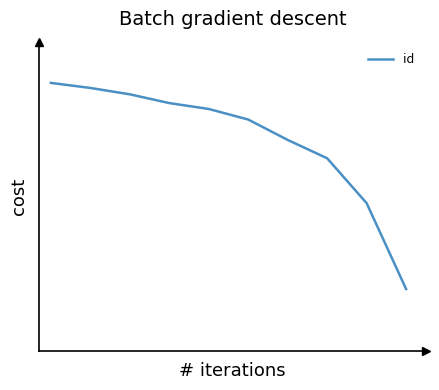

Is this an area chart (filled region under the line)?

No